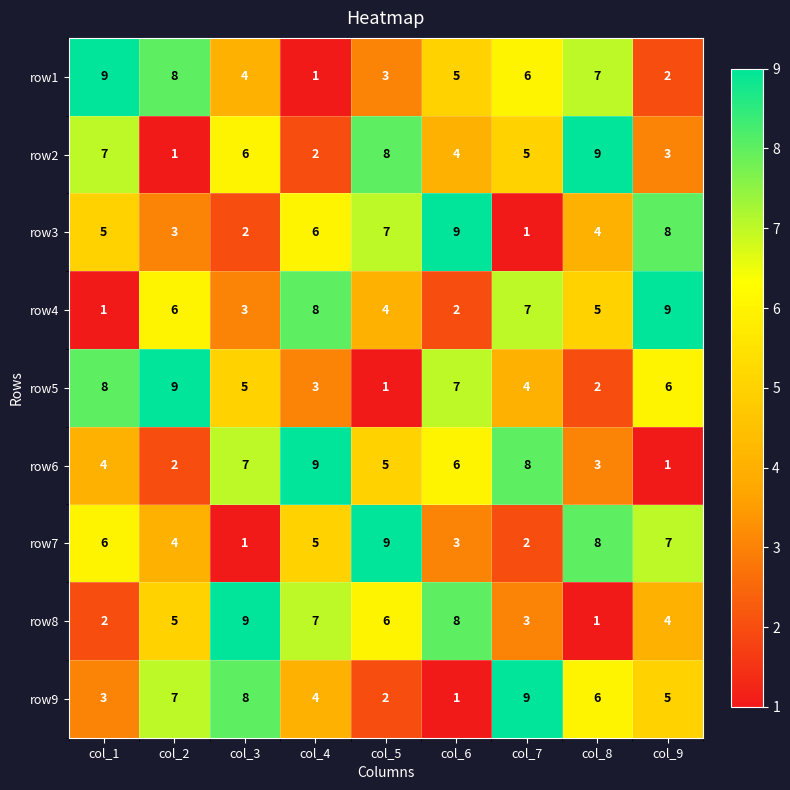

The value of row5 at col_5 is 1. True or false?

True